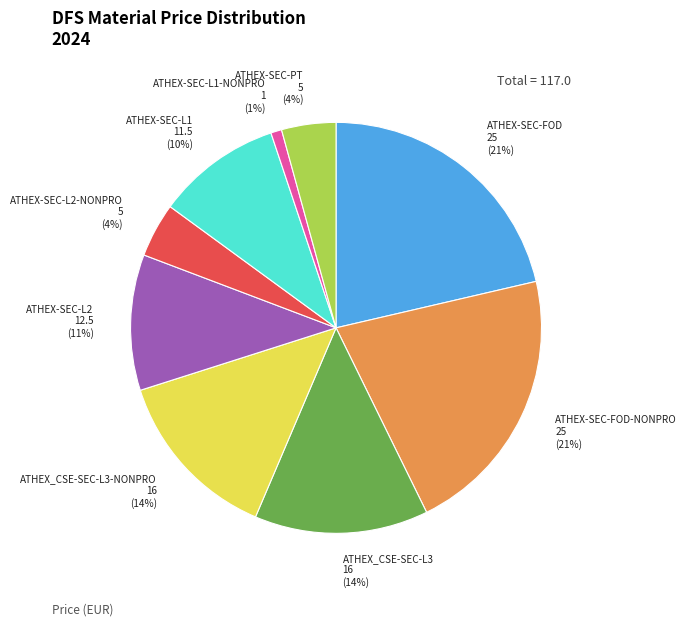

Is there a majority slice in this chart?

No